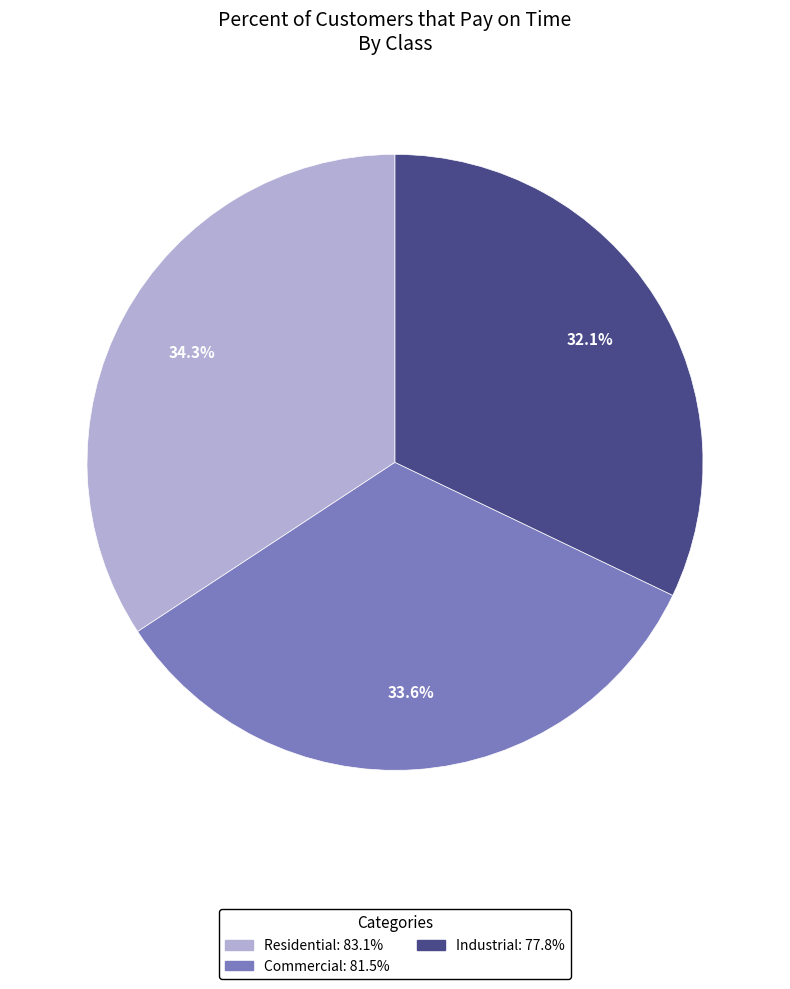

True or false: Residential accounts for 47% of the total.

False